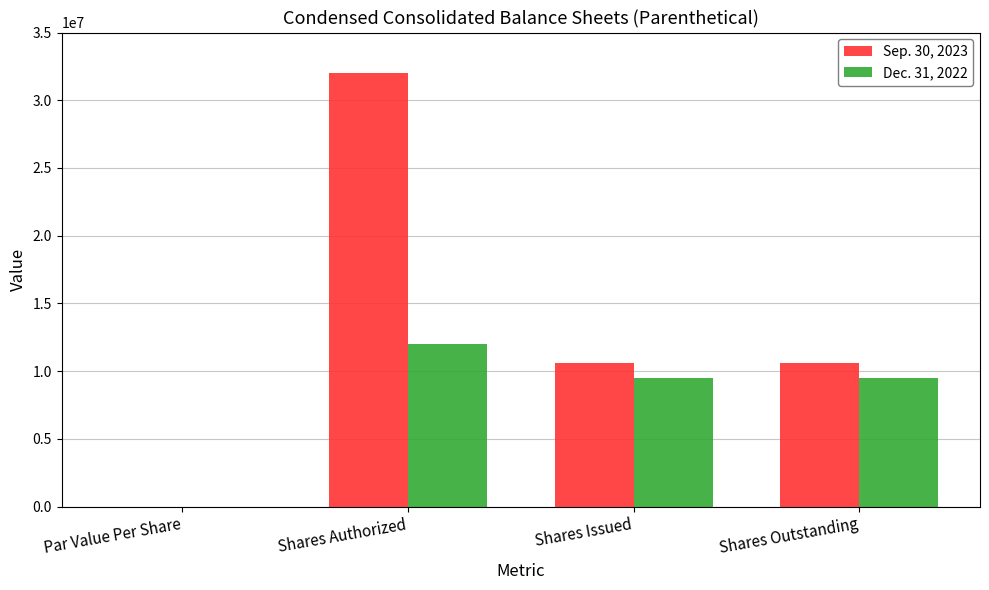

Between Shares Authorized and Shares Outstanding, which series saw the biggest shift?

Sep. 30, 2023